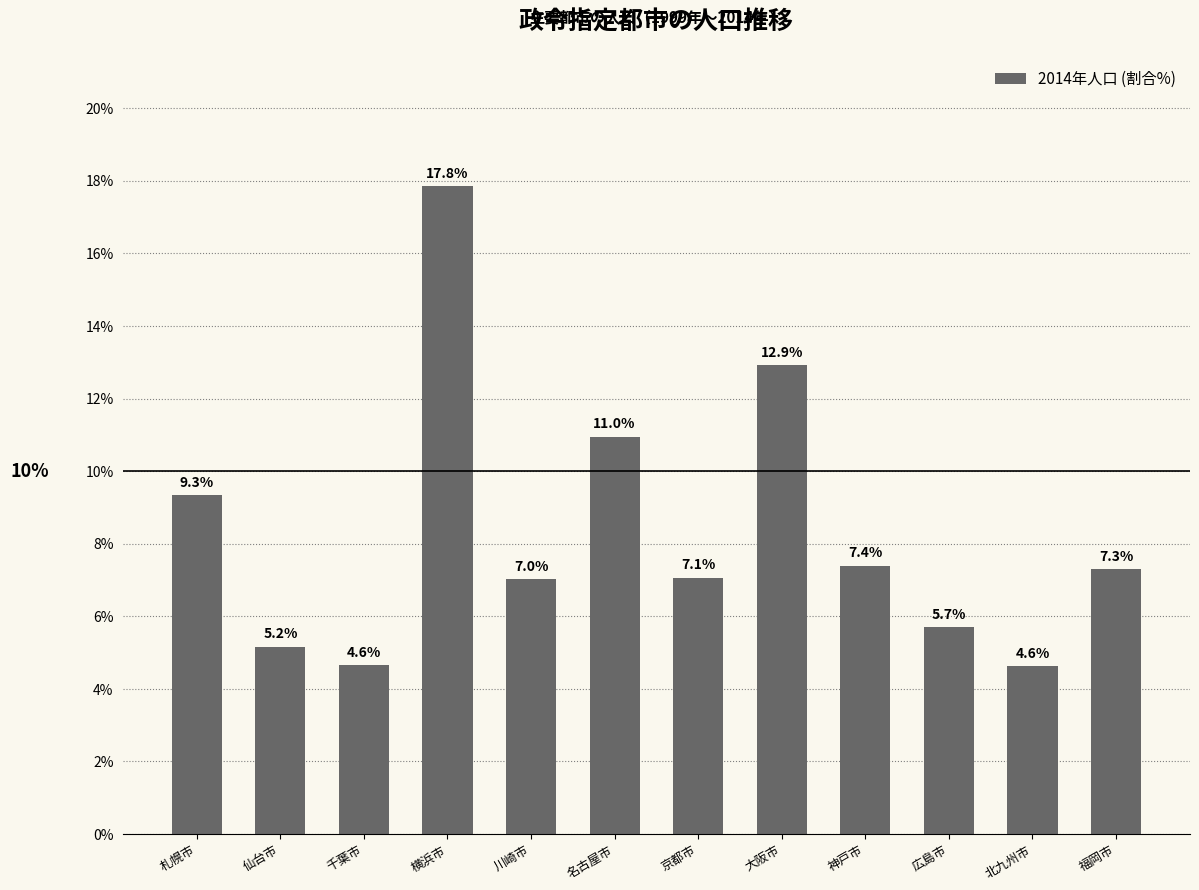

Which has a higher value, 川崎市 or 北九州市?

川崎市